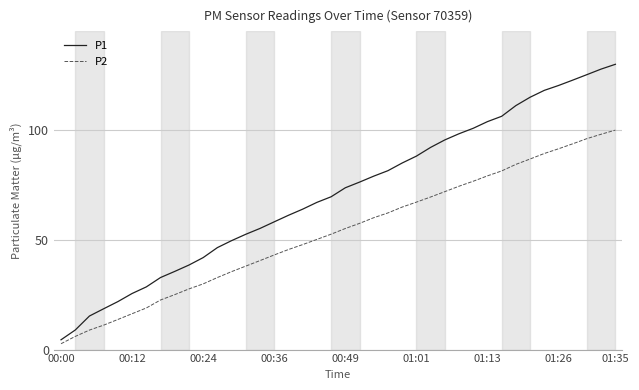

What are all the series names shown in the legend?

P1, P2